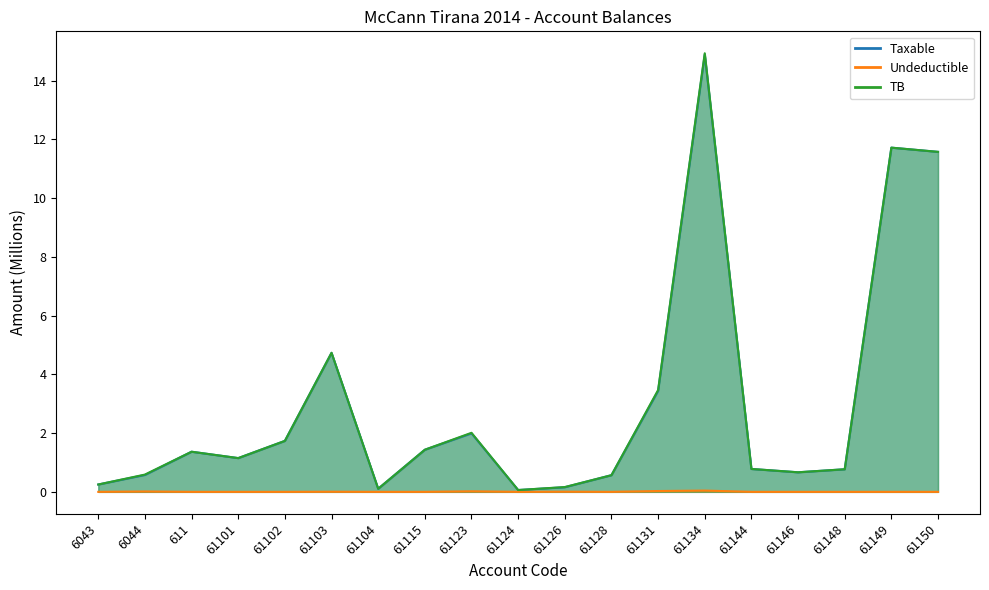

True or false: Taxable and TB cross at least once.

False